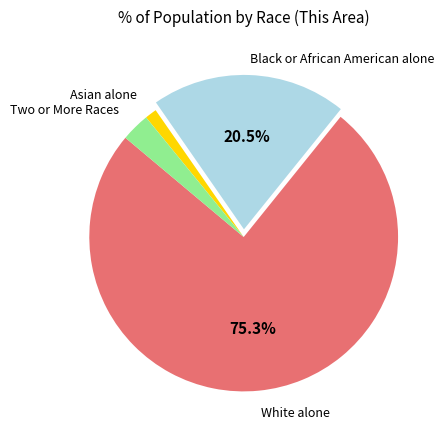

Is there a majority slice in this chart?

Yes